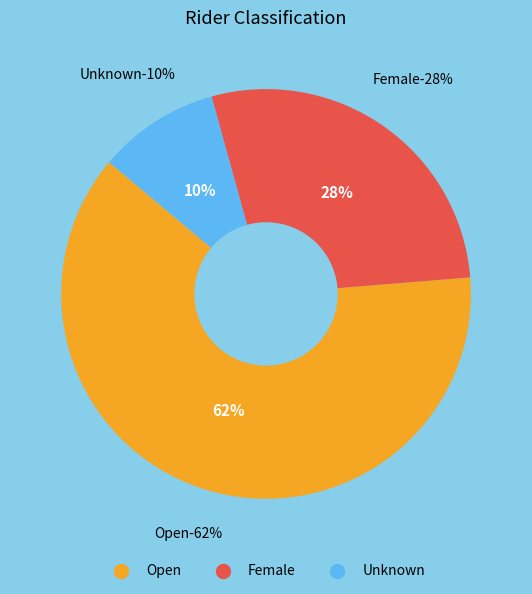

Which slice is the smallest?

Unknown